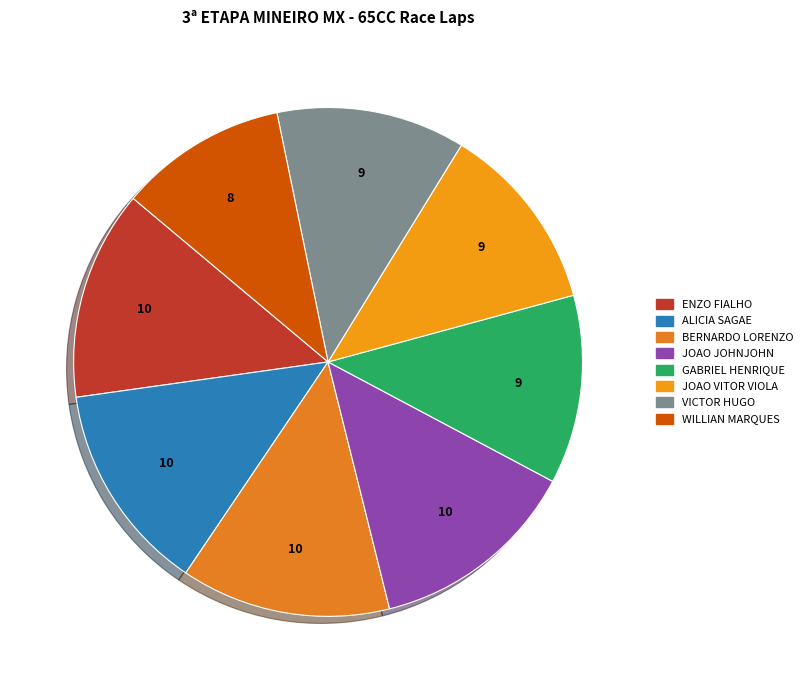

Rank the categories by value from lowest to highest.

WILLIAN MARQUES, GABRIEL HENRIQUE, JOAO VITOR VIOLA, VICTOR HUGO, ENZO FIALHO, ALICIA SAGAE, BERNARDO LORENZO, JOAO JOHNJOHN